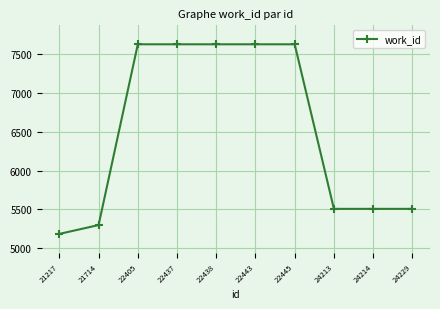

What is the difference between the maximum and minimum values?

2445